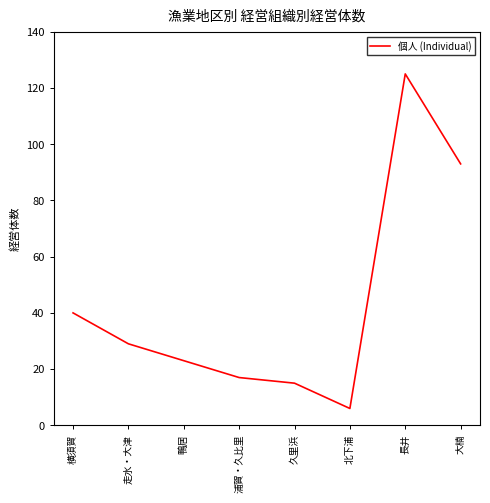

What position from the right is 横須賀?

8